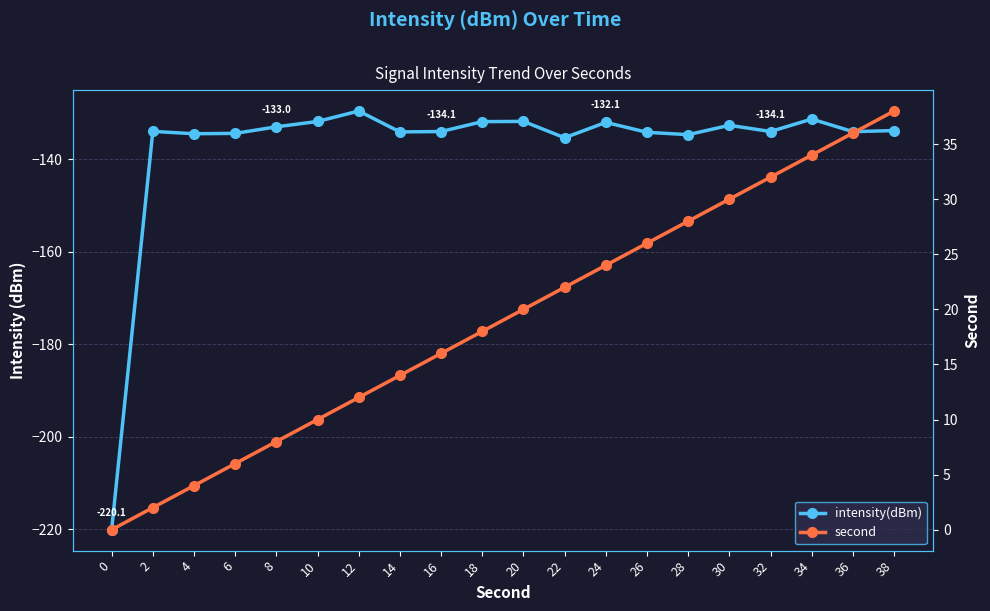

How many lines are shown in the chart?

2